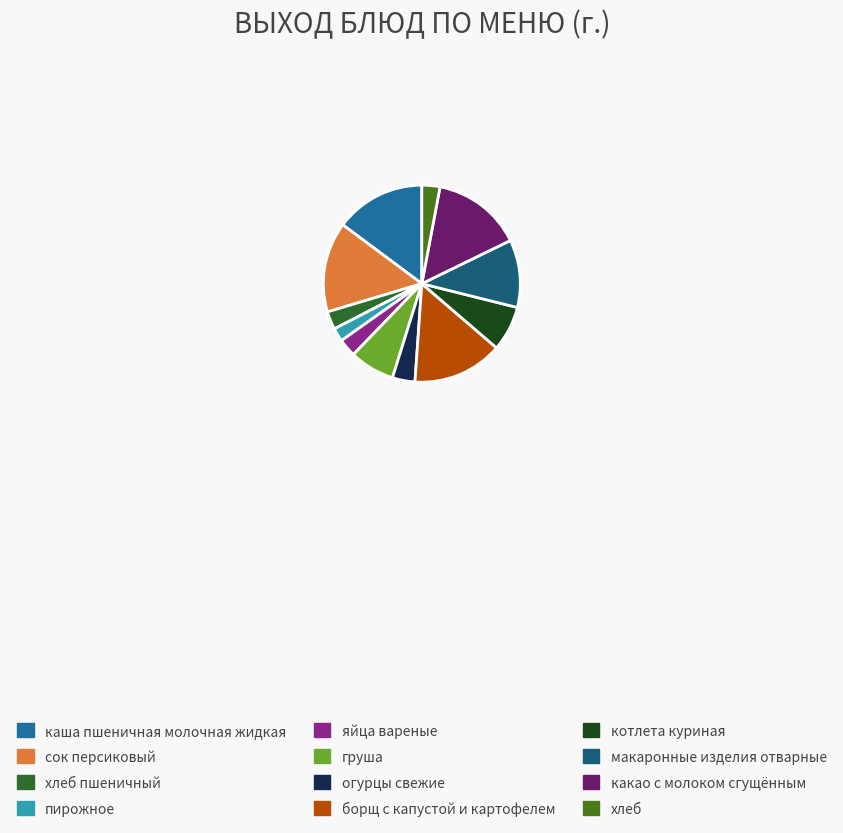

How many segments does this pie chart have?

12